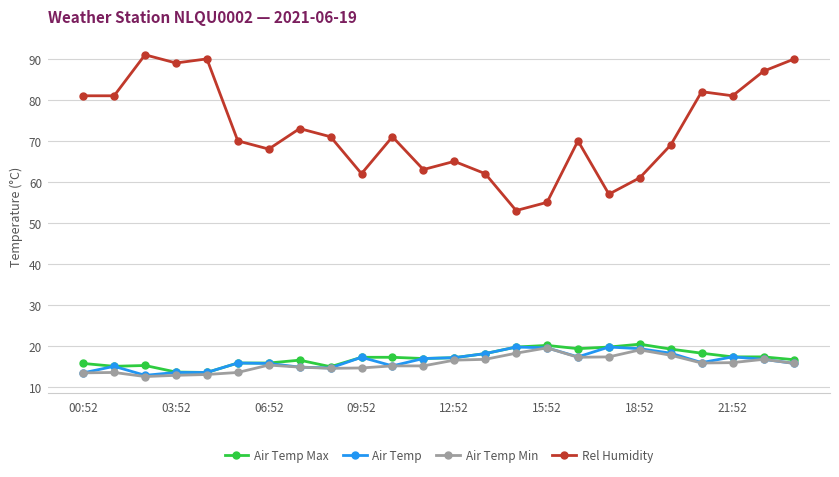

Count the number of data series in this chart.

4